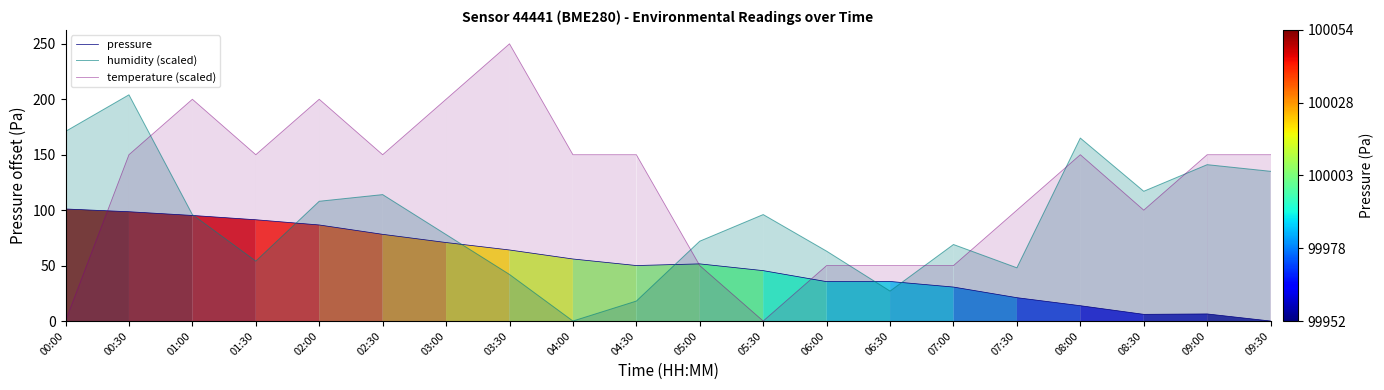

What position from the right is 02:00?

16